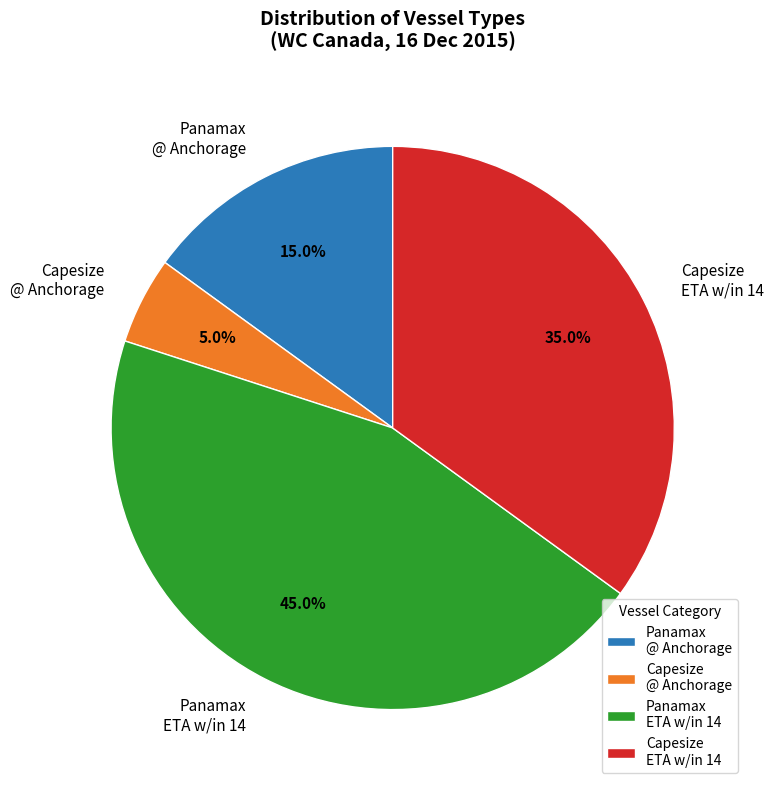

Does Capesize @ Anchorage account for over 50% of the chart?

No